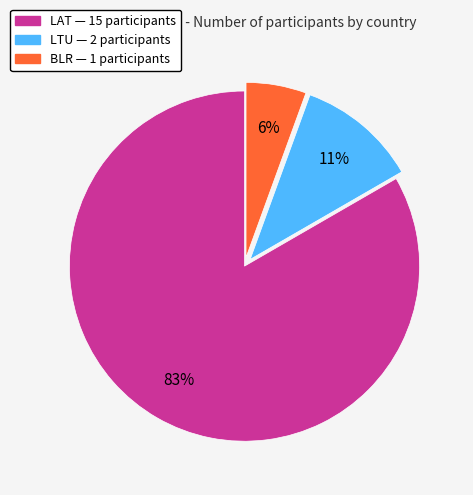

Rank the categories by value from highest to lowest.

LAT, LTU, BLR